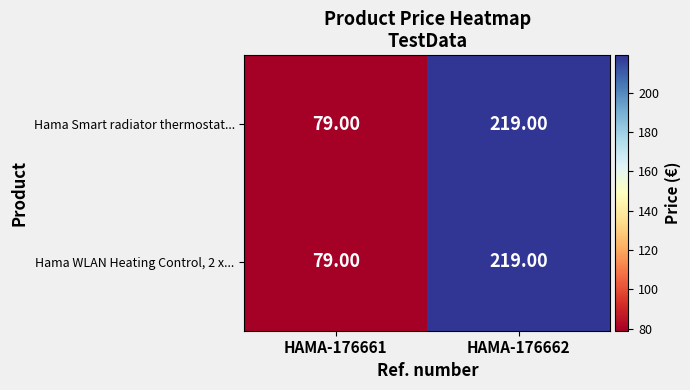

Rank the categories by Hama WLAN Heating Control, 2 x... value from lowest to highest.

HAMA-176661, HAMA-176662